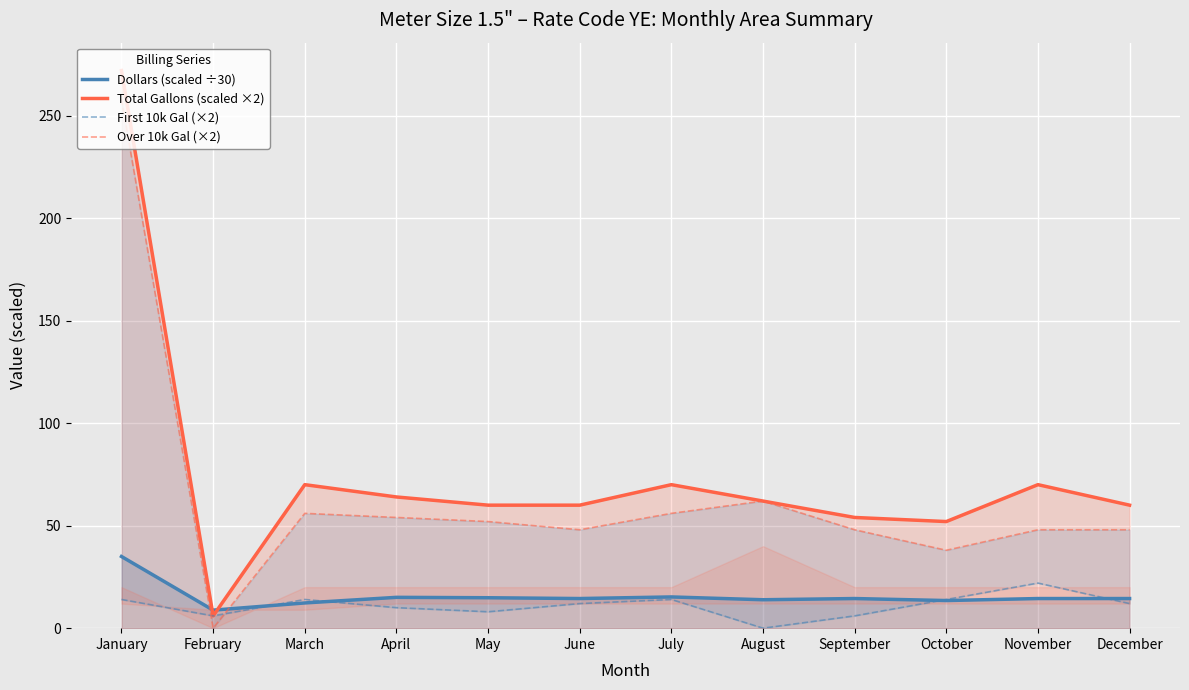

Where is the first local minimum for First 10k Gal (×2)?

February